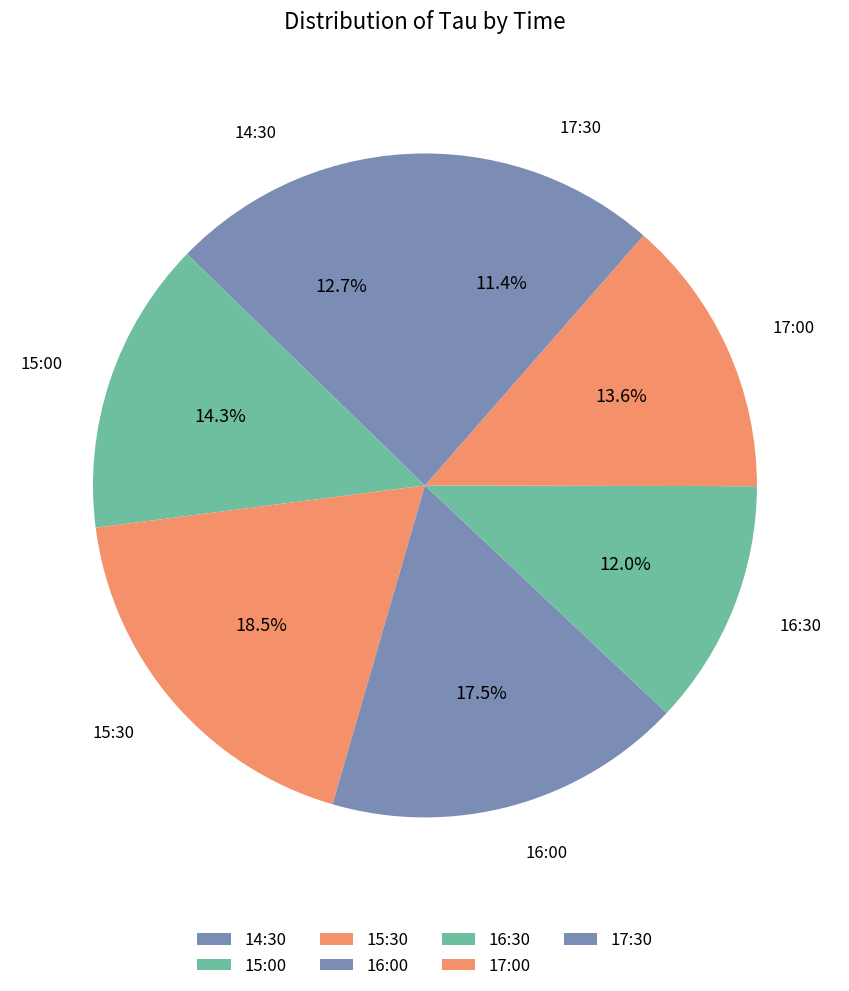

What percentage is the 14:30 slice, to the nearest percent?

13%